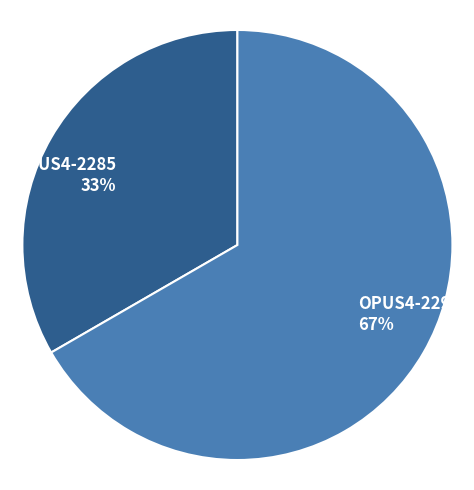

Does any single category account for the majority?

Yes